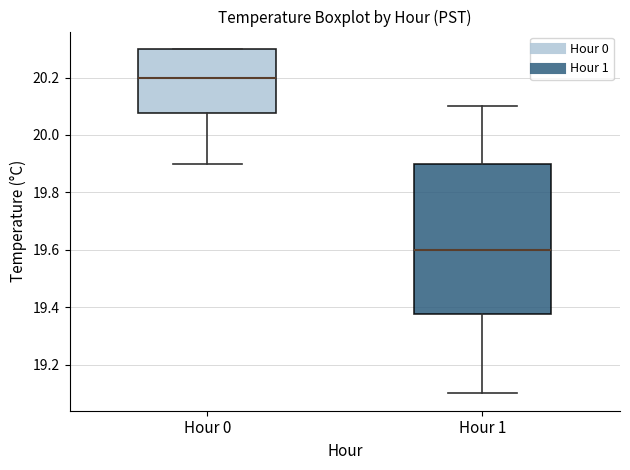

Reading left to right, read every box against the y-axis: the position of its median line, the range the box covers, and the ends of its whiskers. The values are not printed on the chart, so give them approximately, as read against the axis.

Hour 0: median 20.20, box 20.08 to 20.30, whiskers 19.90 to 20.30
Hour 1: median 19.60, box 19.38 to 19.90, whiskers 19.10 to 20.10